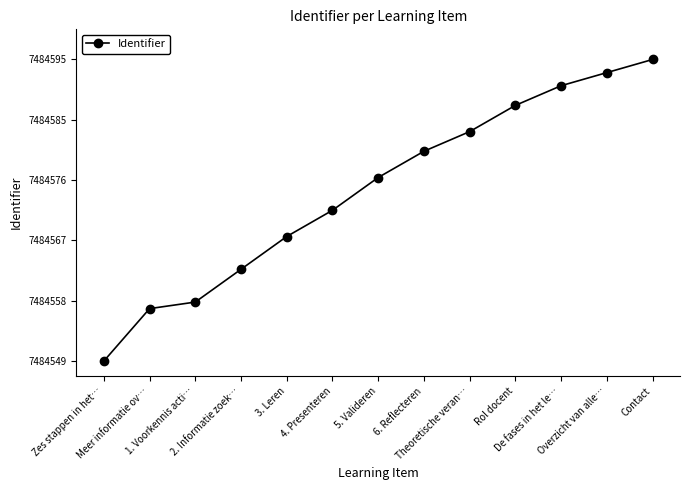

How many values are above zero?

12